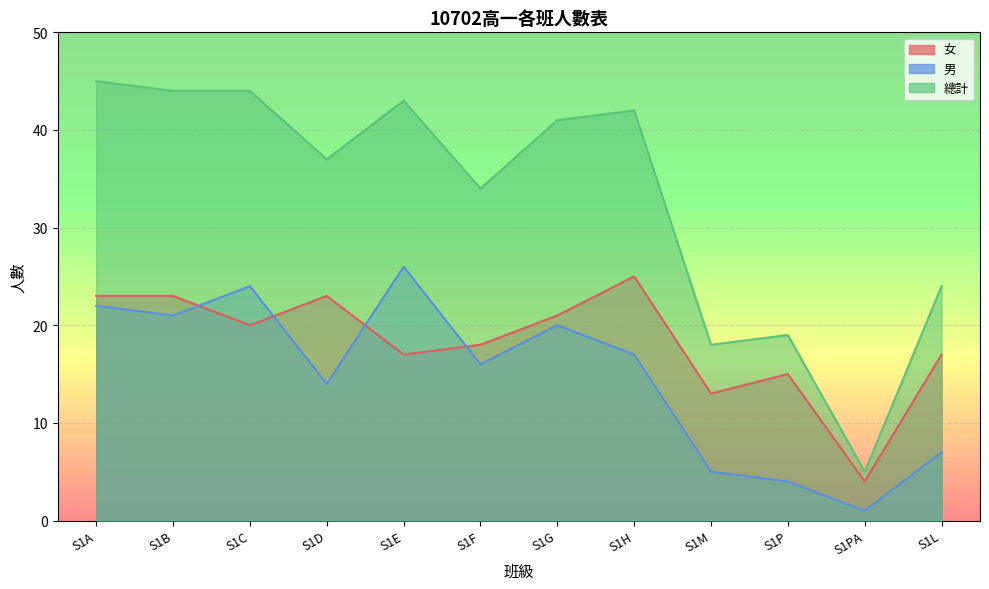

What is the value of the 總計 point at the 10th from the left?

19